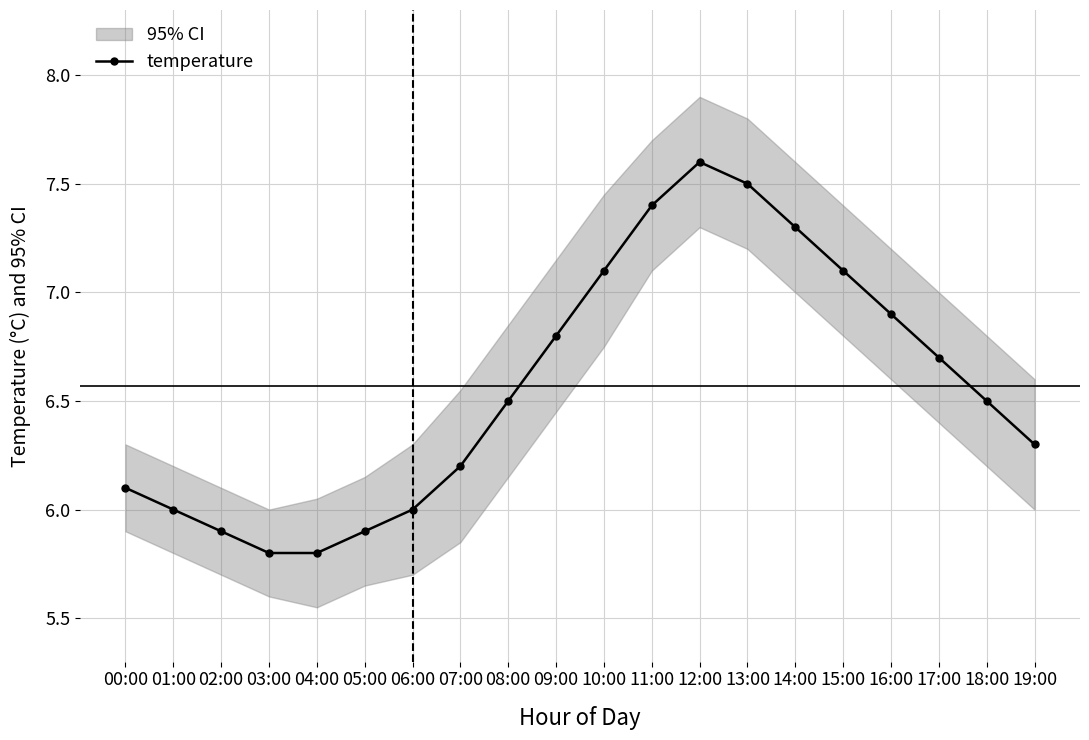

What is the highest value of the temperature series?

7.6